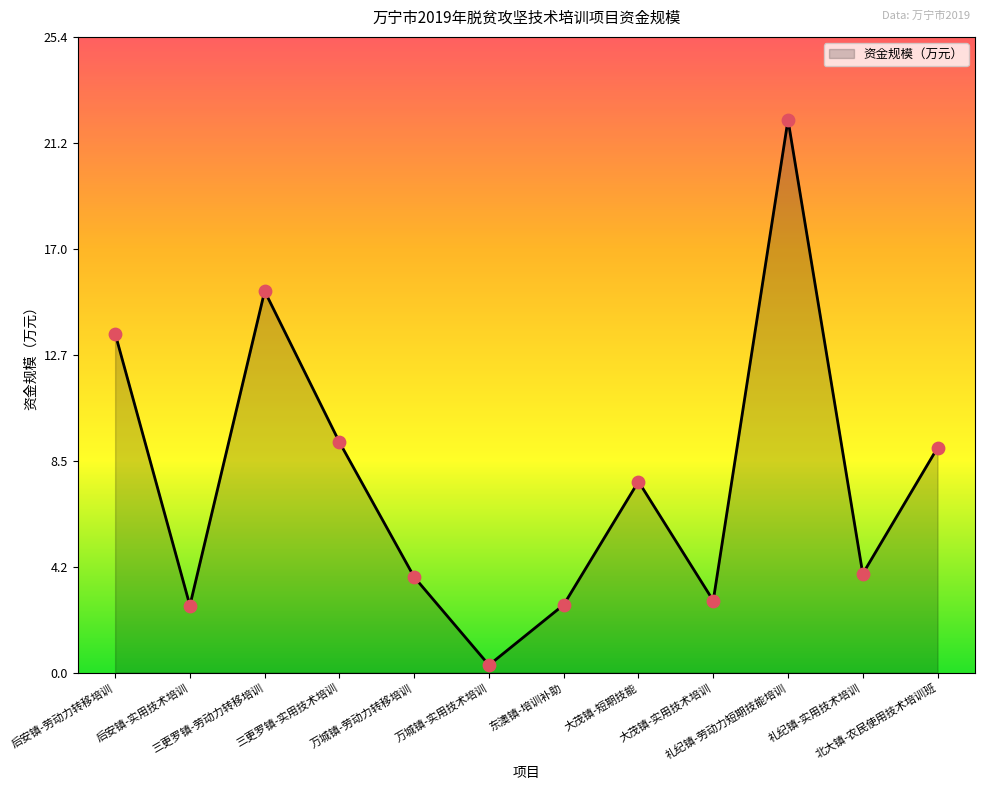

What is the change in value from 后安镇-实用技术培训 to 大茂镇-实用技术培训?

+0.2